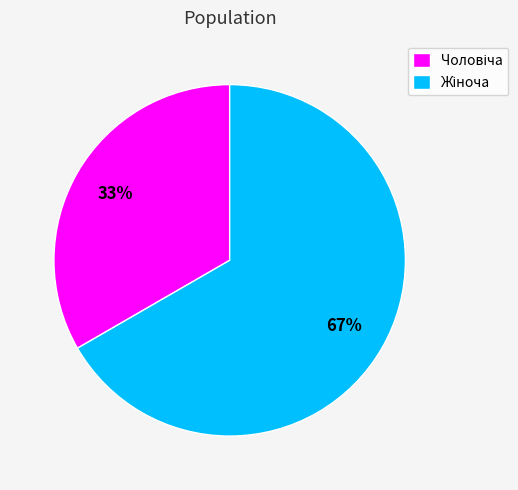

To the nearest percent, what is the average slice percentage?

50%